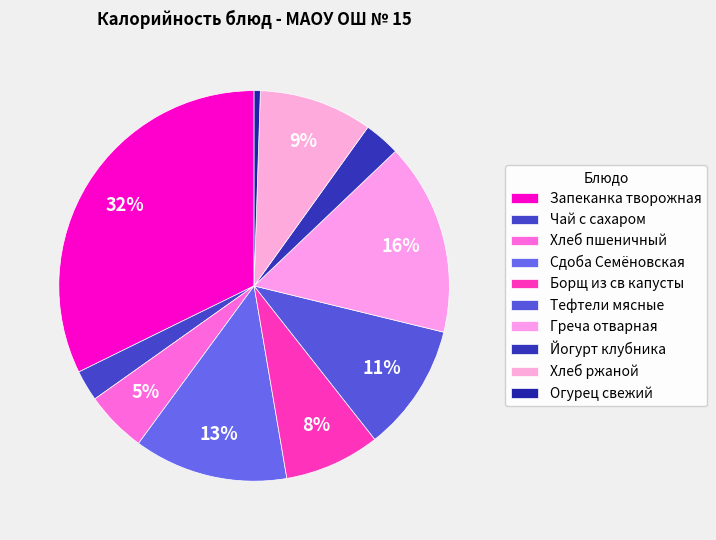

Which category has the smallest portion of the pie?

Огурец свежий